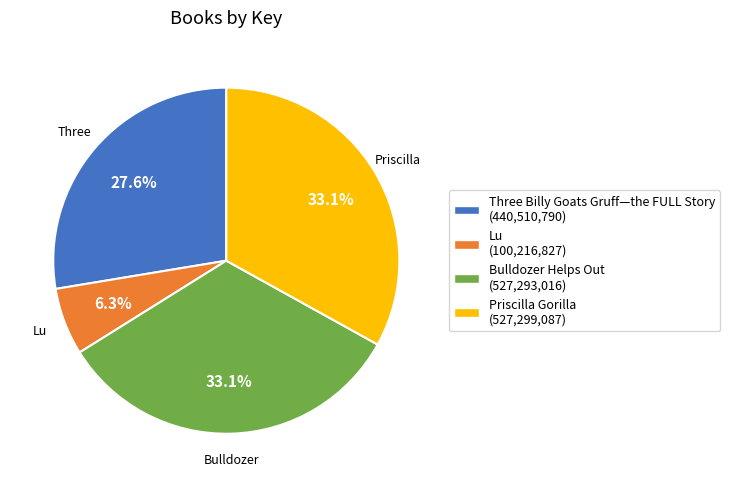

Is there a majority slice in this chart?

No